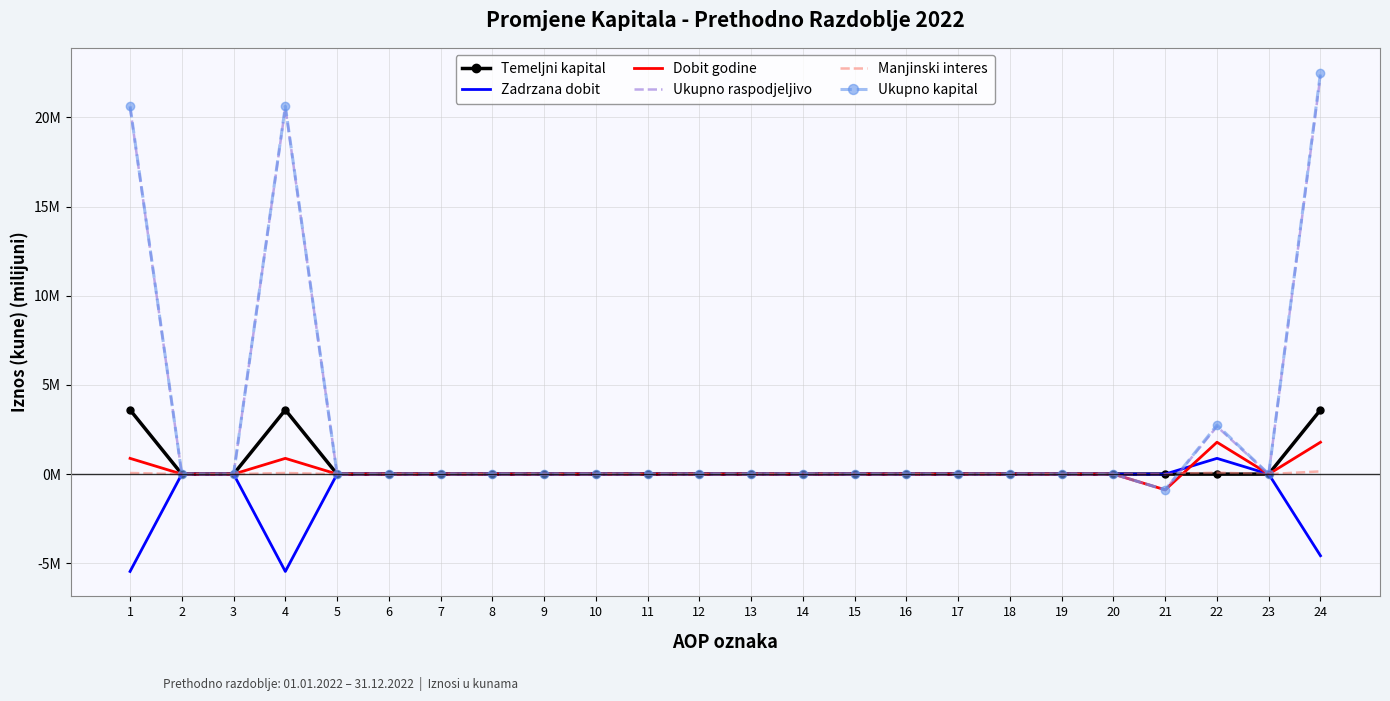

What are all the series names shown in the legend?

Temeljni kapital, Zadrzana dobit, Dobit godine, Ukupno raspodjeljivo, Manjinski interes, Ukupno kapital